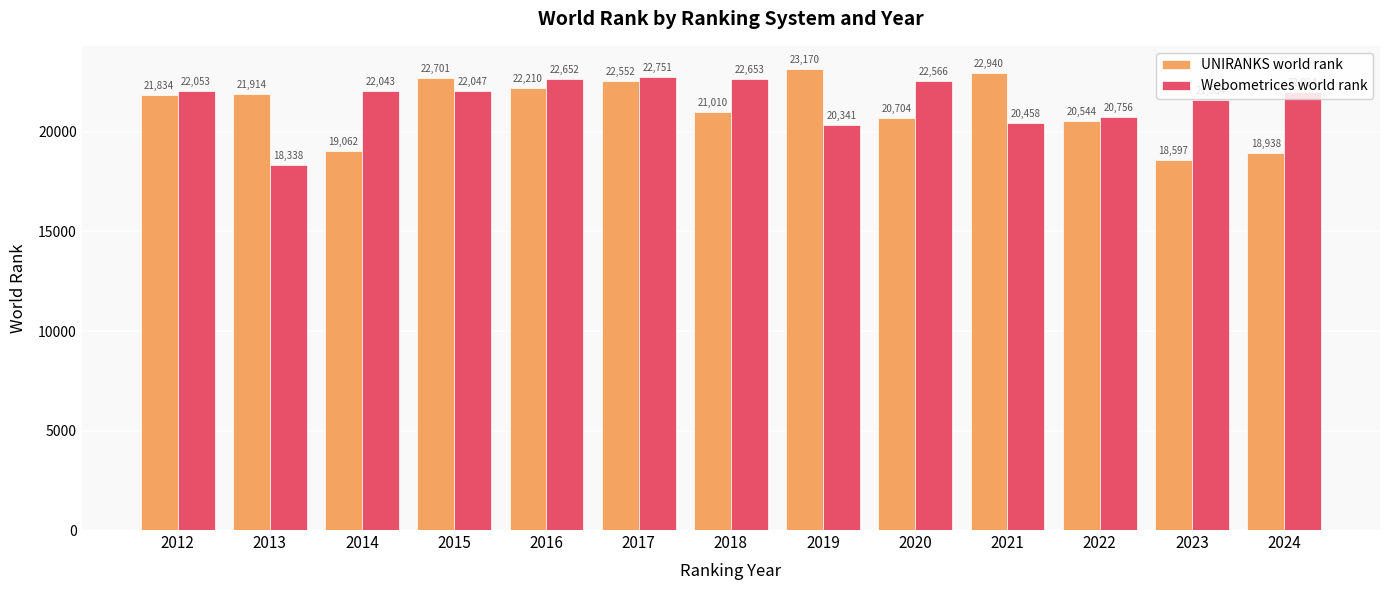

How many data points in UNIRANKS world rank are less than 21834?

6